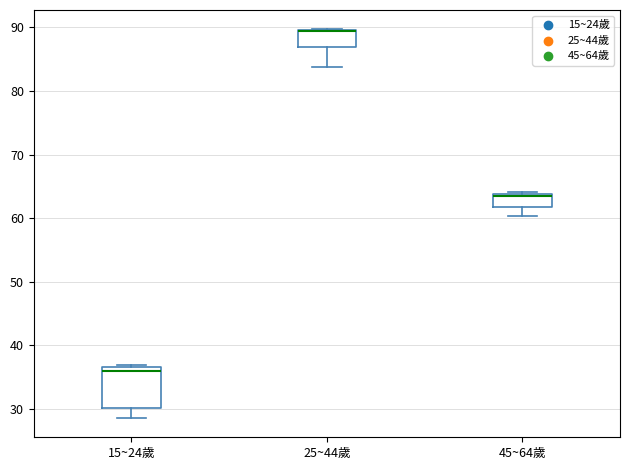

Where does the median line of the box for 15~24歲 sit on the y-axis? The values are not printed on the chart, so give them approximately, as read against the axis.

36